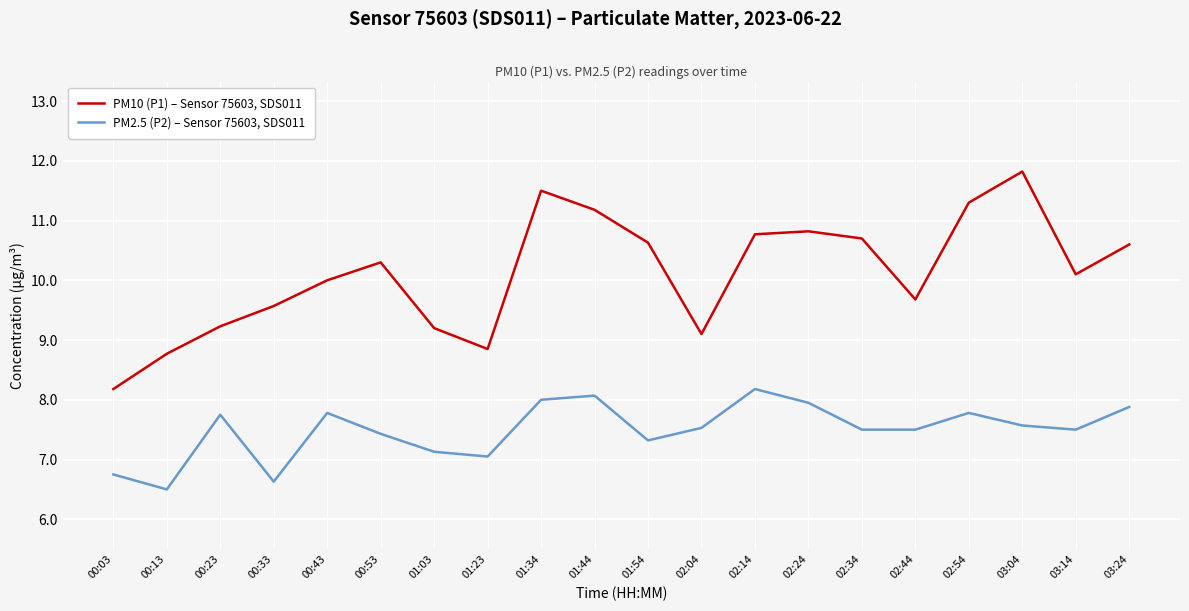

What position from the left is 02:14?

13